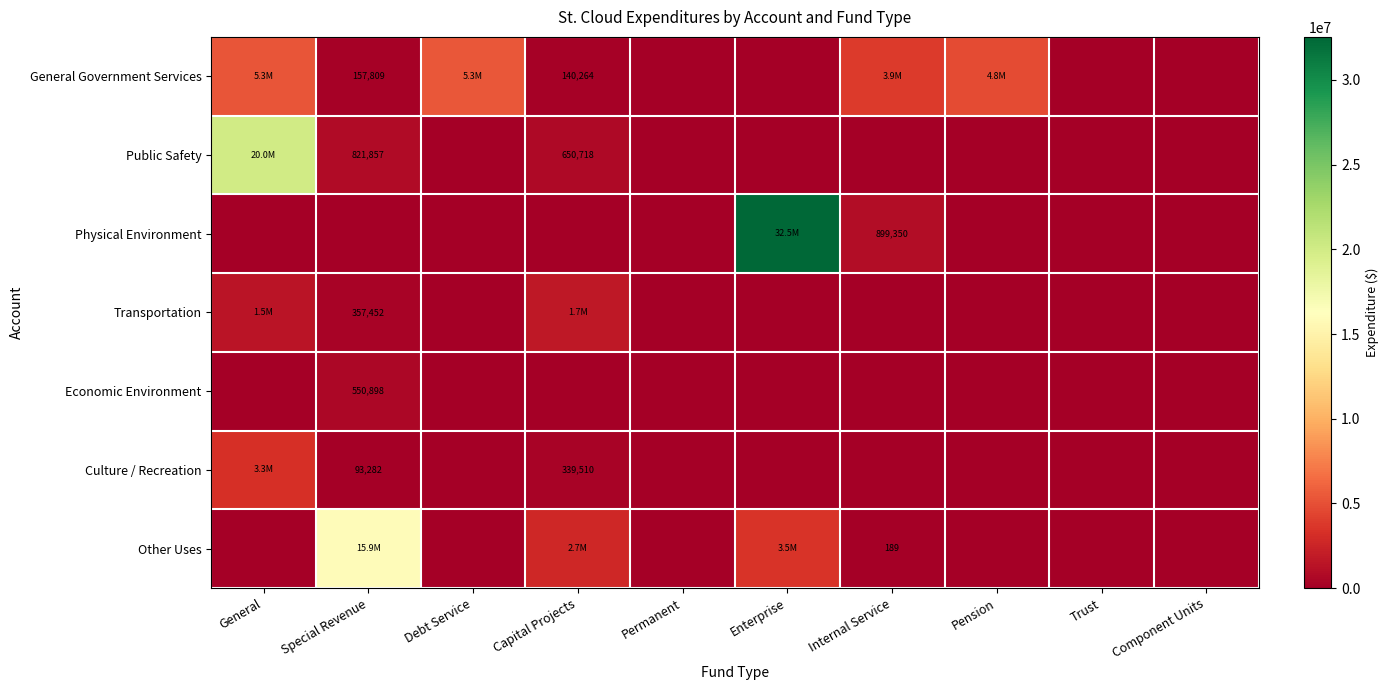

True or false: Public Safety has a value of 502744 at Special Revenue.

False